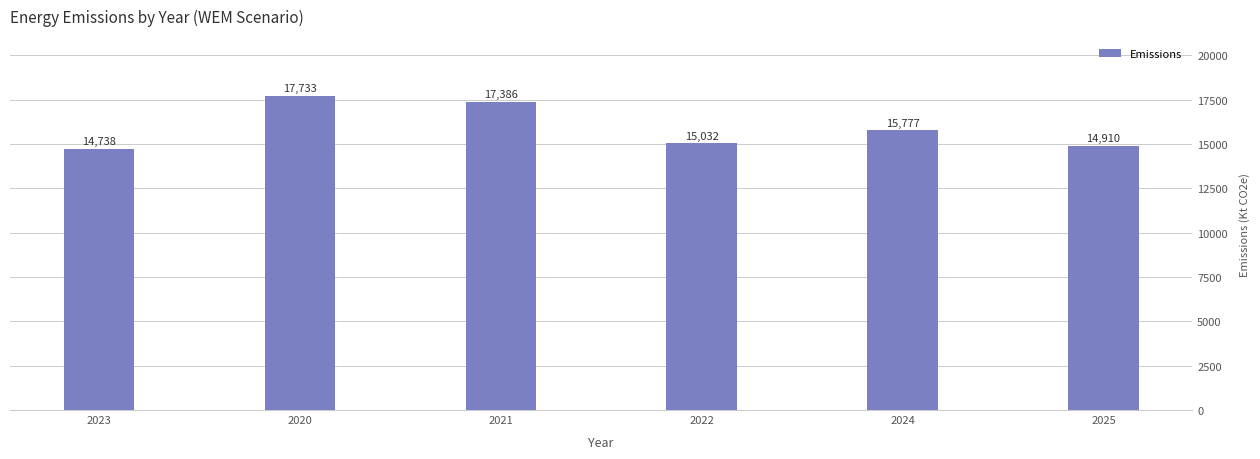

Read the value at 2022.

15031.7